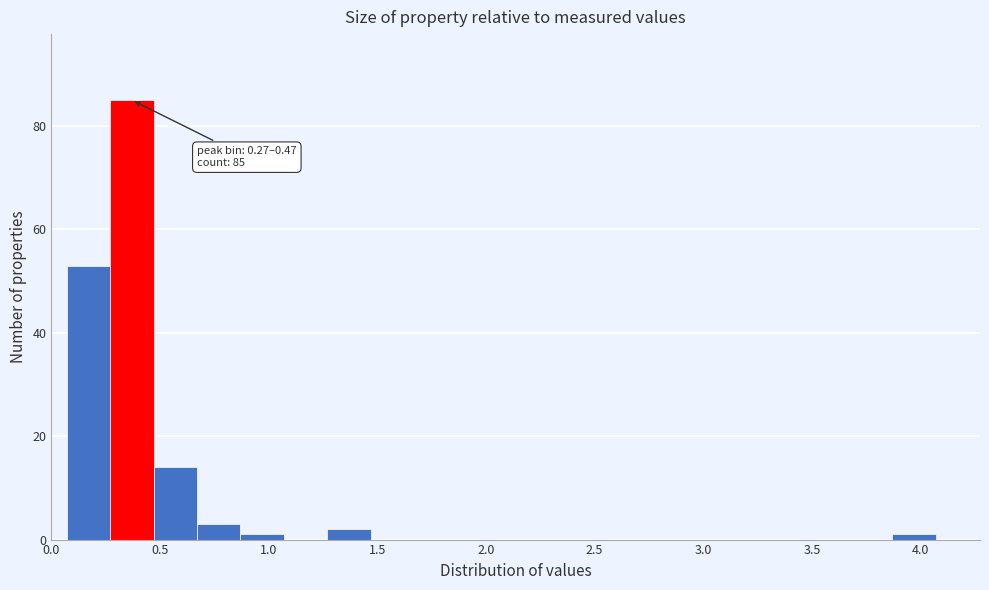

Which range on the x-axis has the tallest bar?

0.27 to 0.47